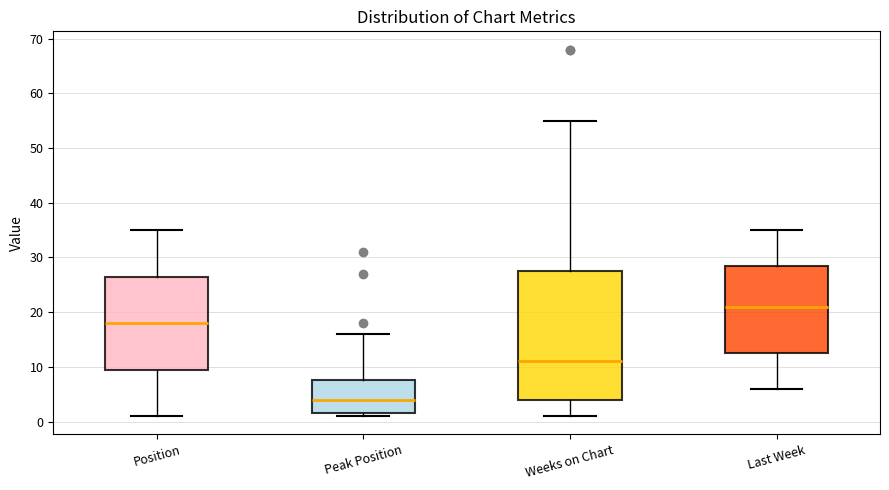

Reading left to right, read every box against the y-axis: the position of its median line, the range the box covers, and the ends of its whiskers. The values are not printed on the chart, so give them approximately, as read against the axis.

Position: median 18, box 10 to 27, whiskers 1 to 35
Peak Position: median 4, box 2 to 8, whiskers 1 to 16
Weeks on Chart: median 11, box 4 to 28, whiskers 1 to 55
Last Week: median 21, box 13 to 29, whiskers 6 to 35